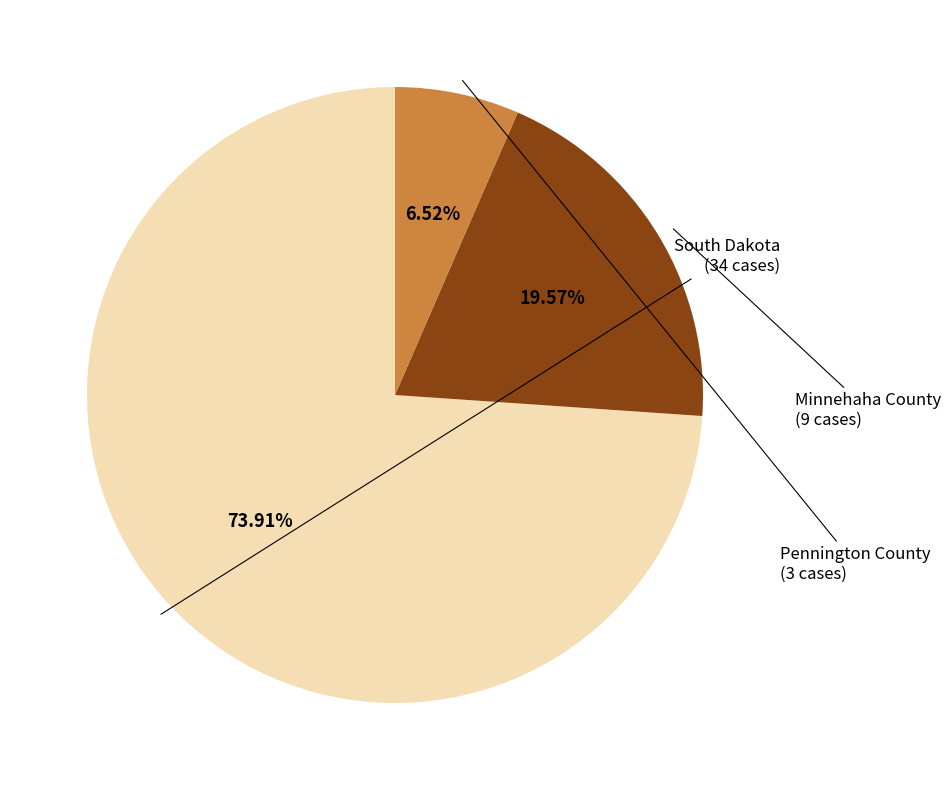

What percentage is the South Dakota slice, to the nearest percent?

74%